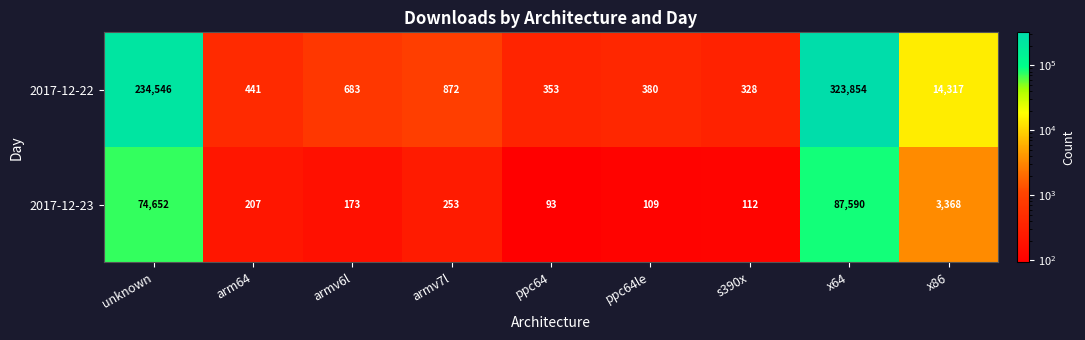

Reading left to right, what are all the values shown in this chart?

2017-12-22: unknown=234546	arm64=441	armv6l=683	armv7l=872	ppc64=353	ppc64le=380	s390x=328	x64=323854	x86=14317
2017-12-23: unknown=74652	arm64=207	armv6l=173	armv7l=253	ppc64=93	ppc64le=109	s390x=112	x64=87590	x86=3368